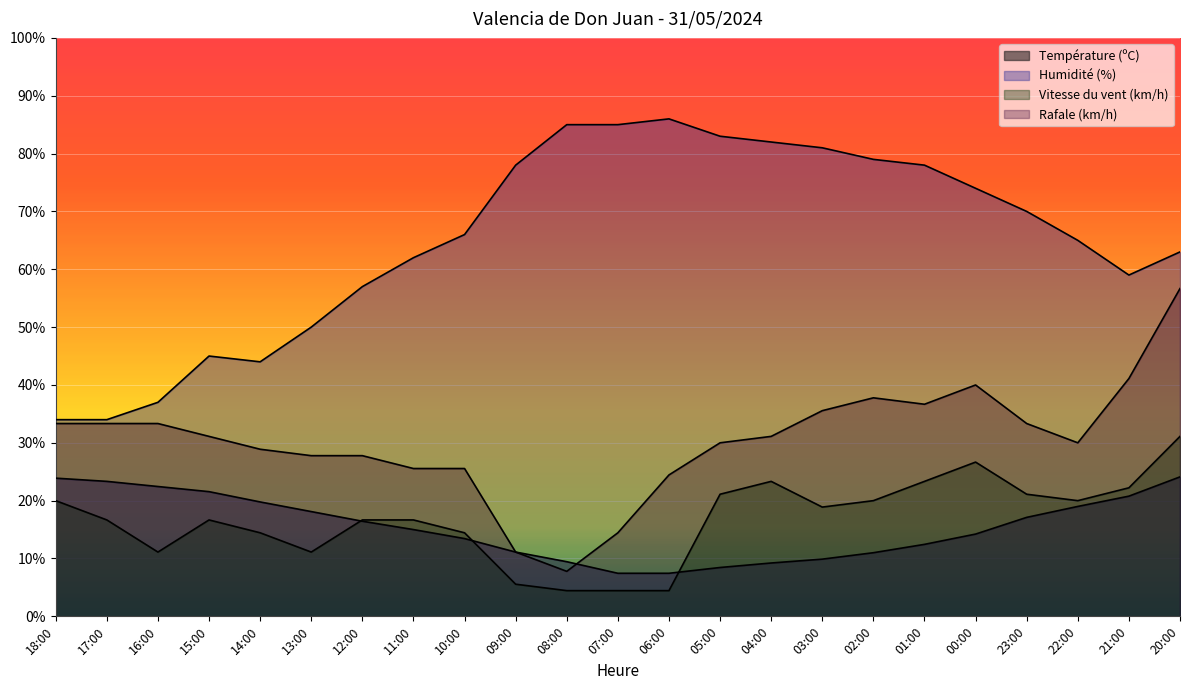

Which series has the widest spread of values?

Humidité (%)